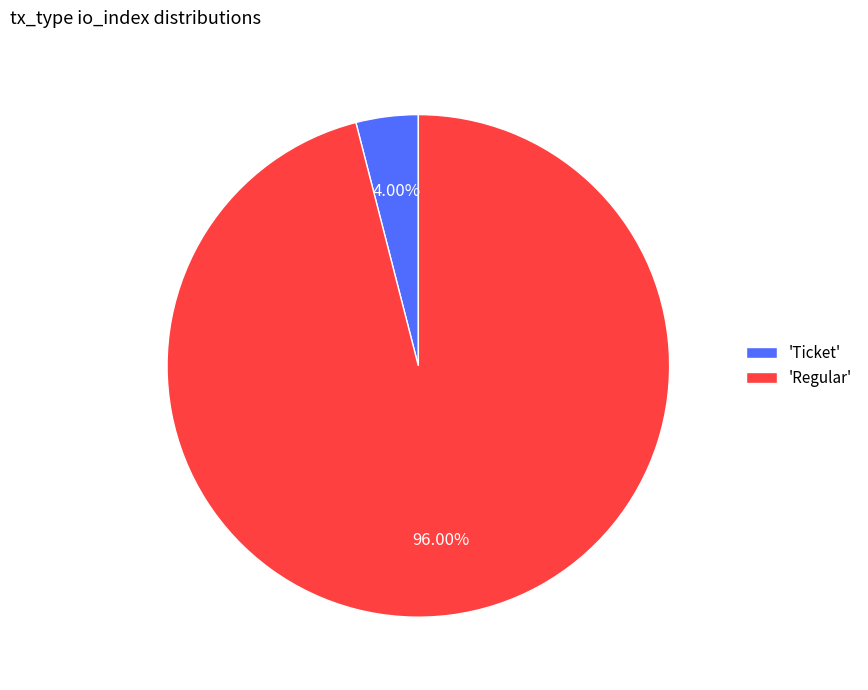

Count the number of slices in the pie.

2